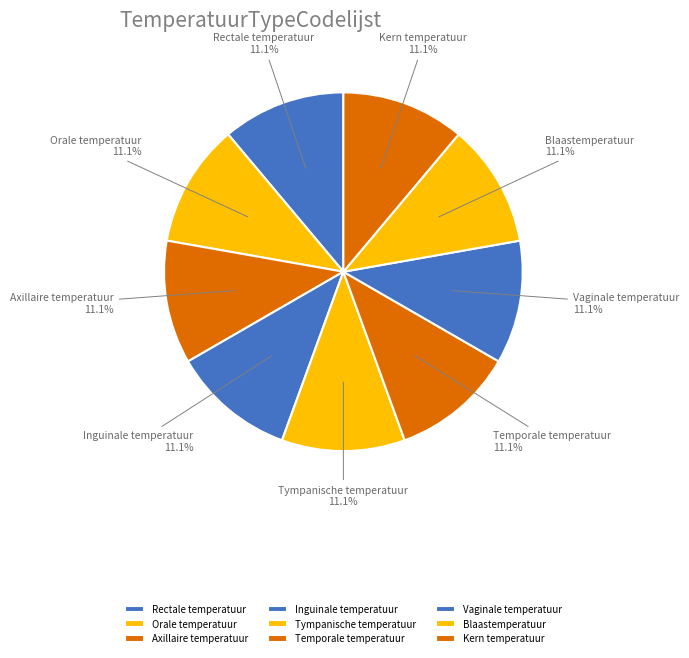

What portion of the pie excludes Vaginale temperatuur?

88.9%